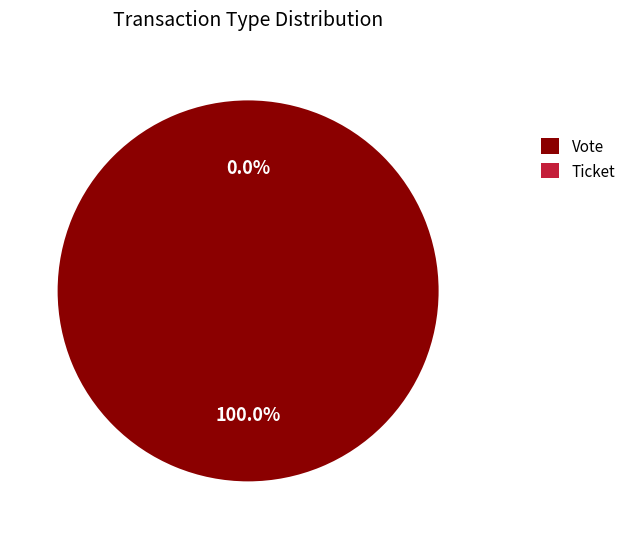

What is the change in value from Vote to Ticket?

-1